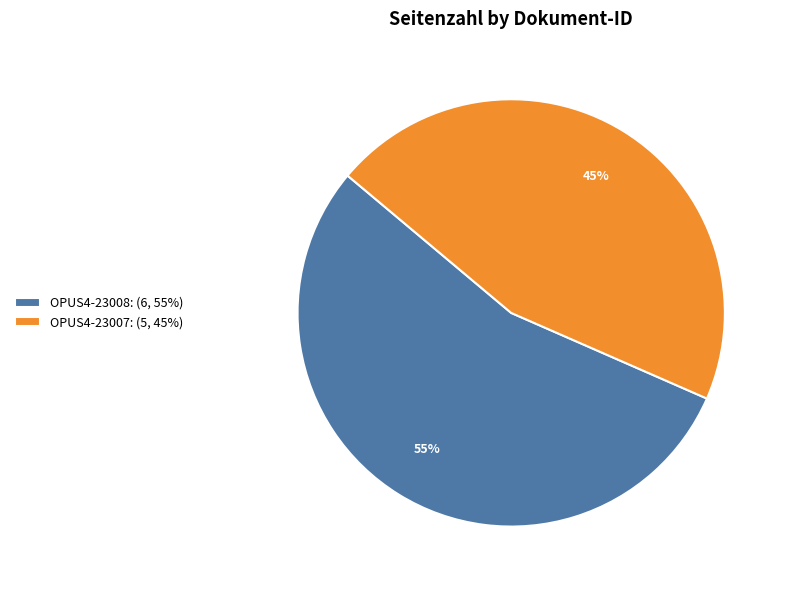

Combined, do OPUS4-23007: (5, 45%) and OPUS4-23008: (6, 55%) account for over 50%?

Yes